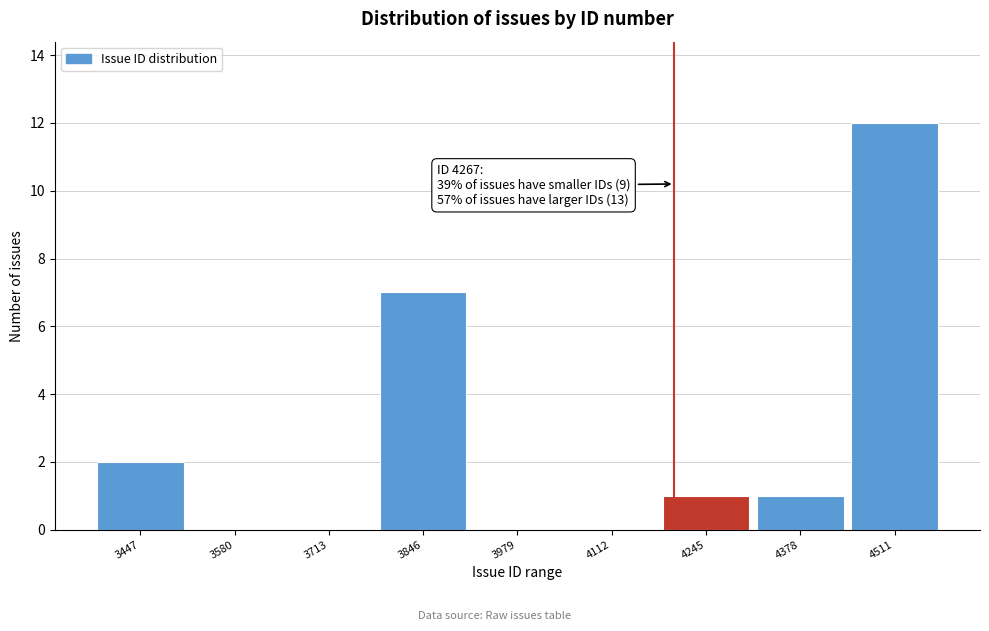

Reading left to right, what are all the values shown in this chart?

3447=2	3580=0	3713=0	3846=7	3979=0	4112=0	4245=1	4378=1	4511=12